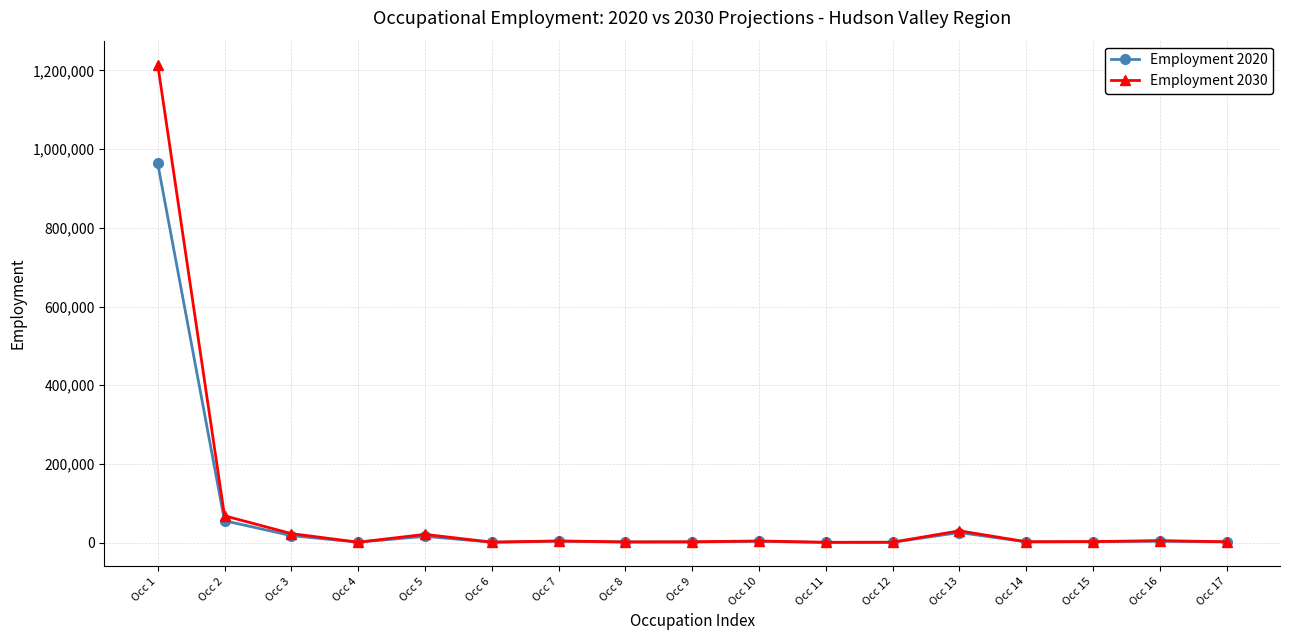

At which category does Employment 2030 reach its first local peak?

Occ 5